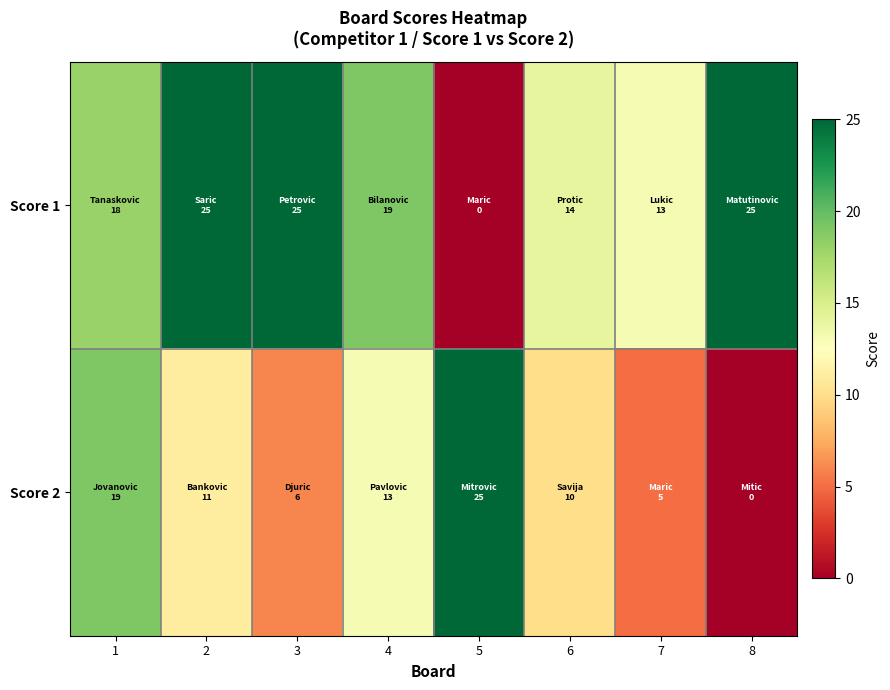

Which has a higher value, 1 or 7?

1